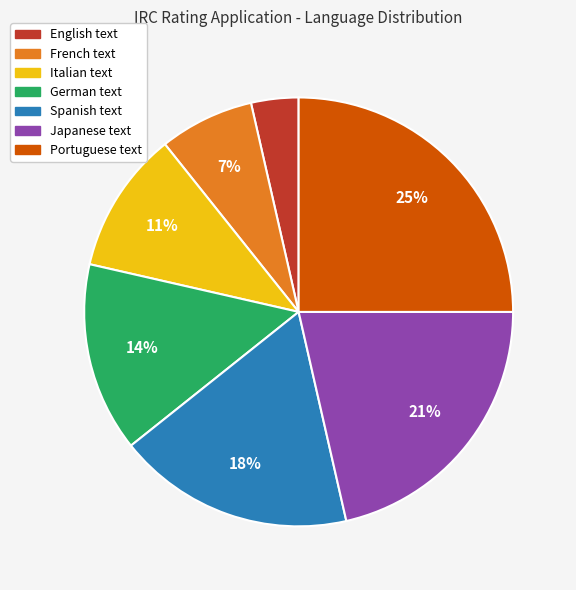

Which category has the smallest portion of the pie?

English text